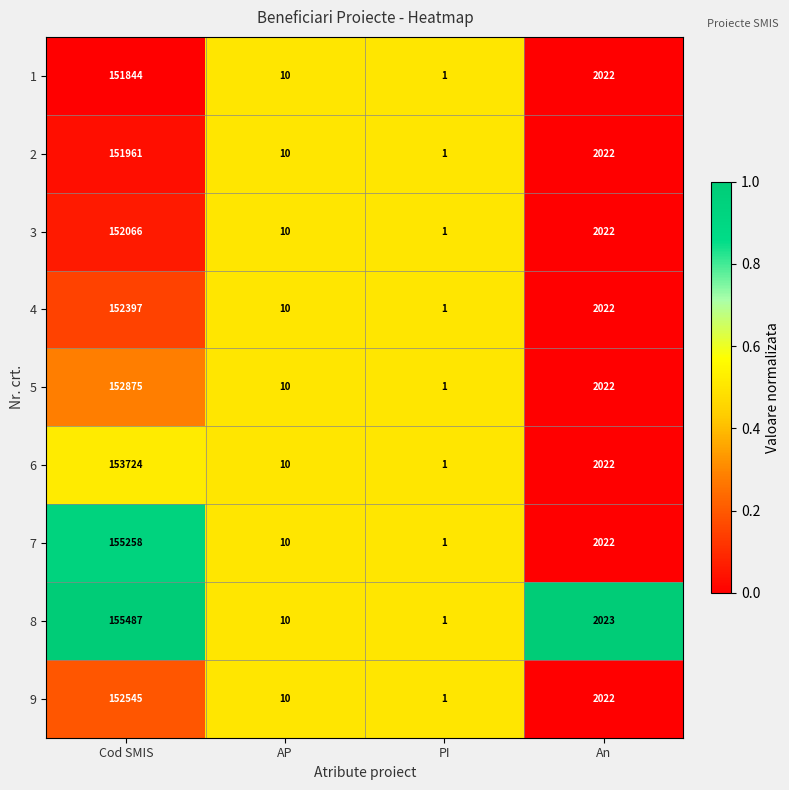

What is the difference between the second highest and minimum values in the 5 series?

2021